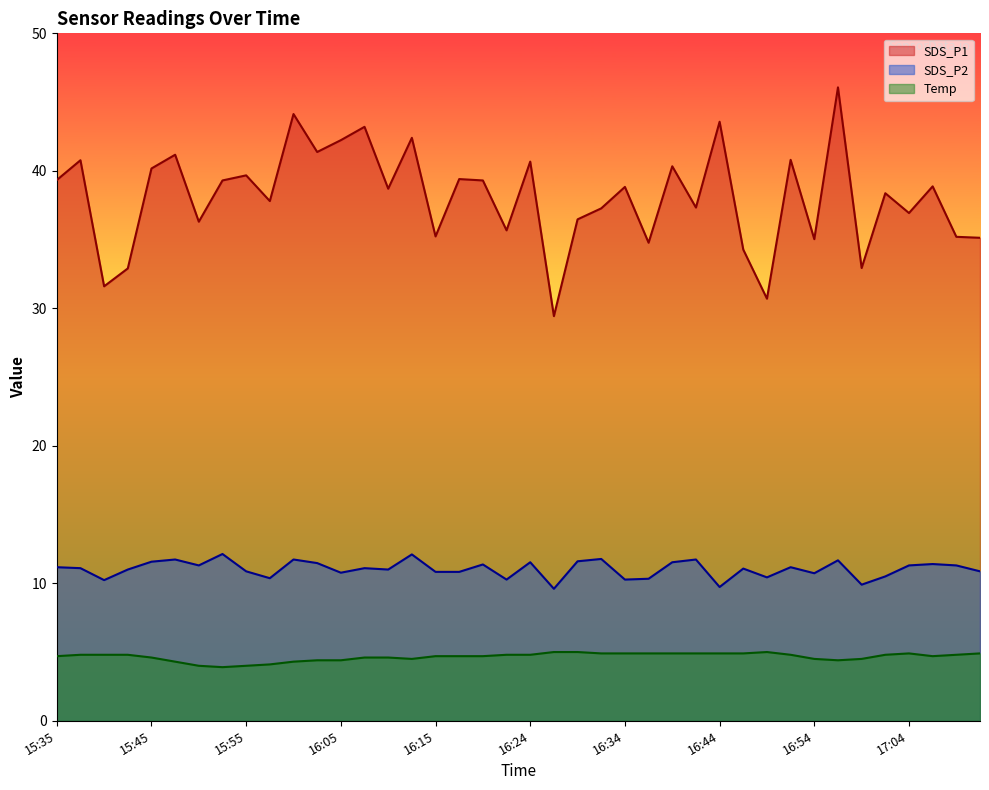

What is the value of the Temp point at the 37th from the left?

4.9